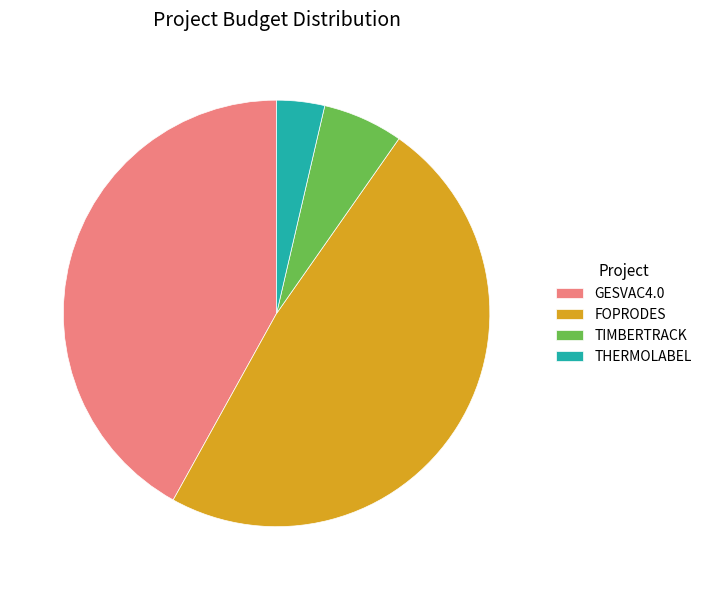

How many segments does this pie chart have?

4